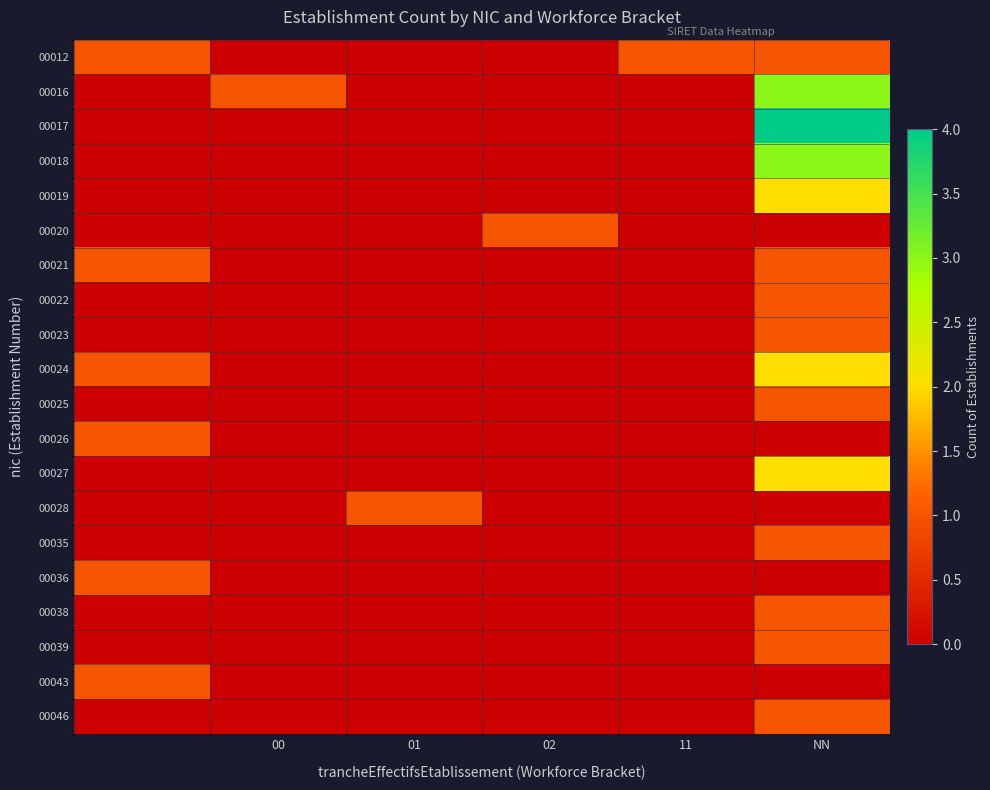

Rank the series by their maximum value, from highest to lowest.

00017, 00016, 00018, 00019, 00024, 00027, 00012, 00020, 00021, 00022, 00023, 00025, 00026, 00028, 00035, 00036, 00038, 00039, 00043, 00046